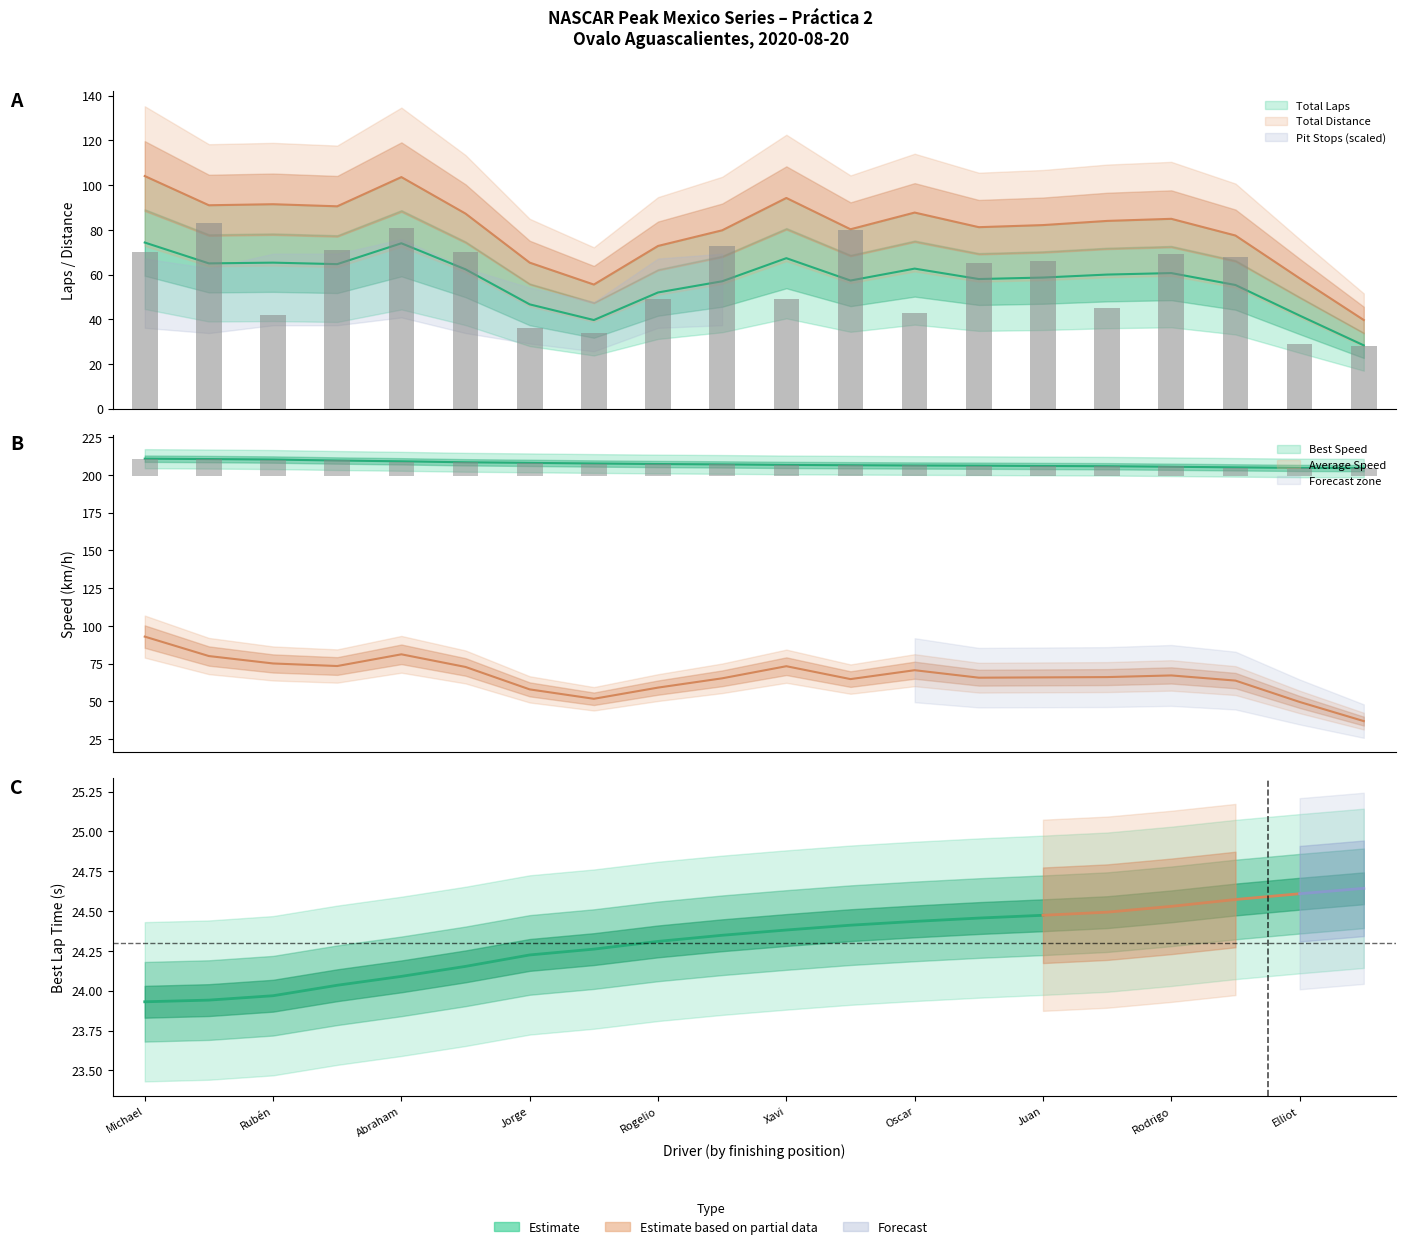

How many groups of bars are there?

20